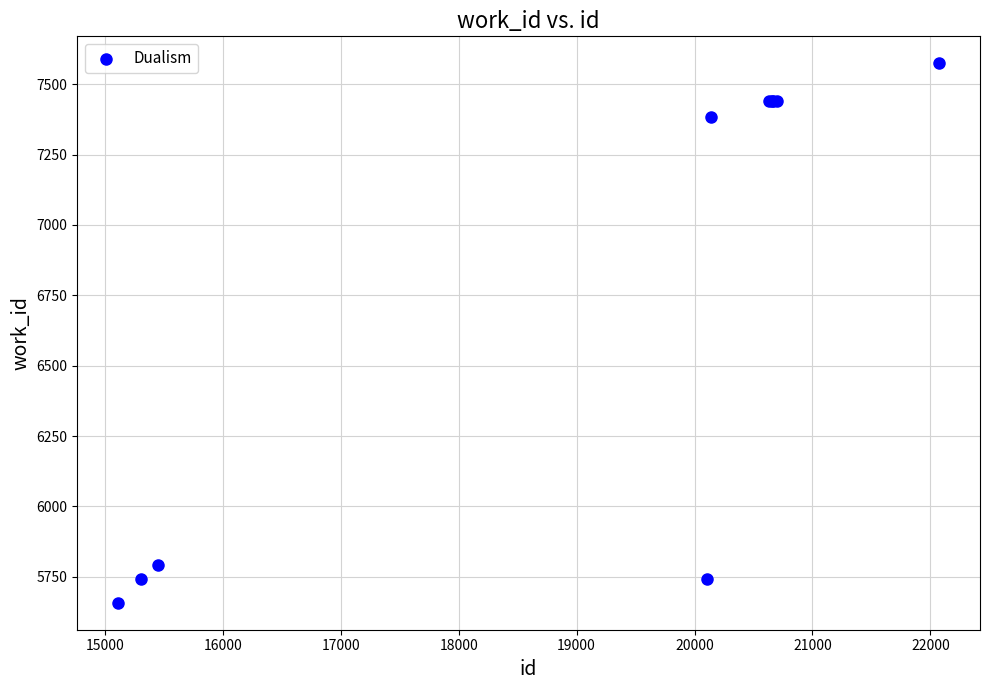

What Y value in the scatter plot is closest to 6616?

7382